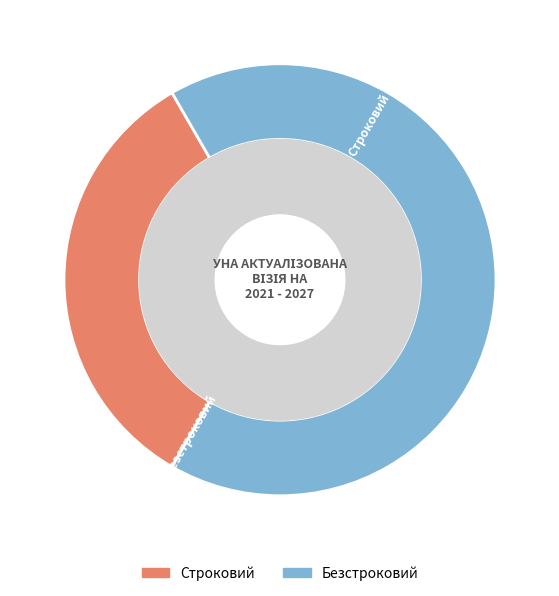

What percentage is the Безстроковий slice, to the nearest percent?

67%